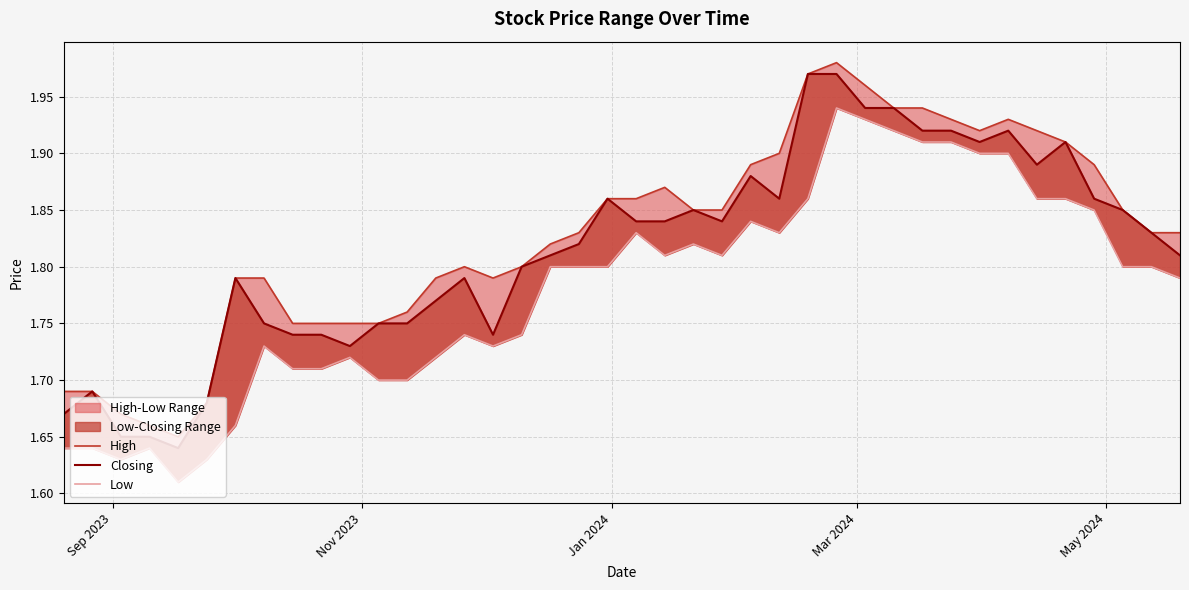

True or false: High and Closing cross at least once.

False